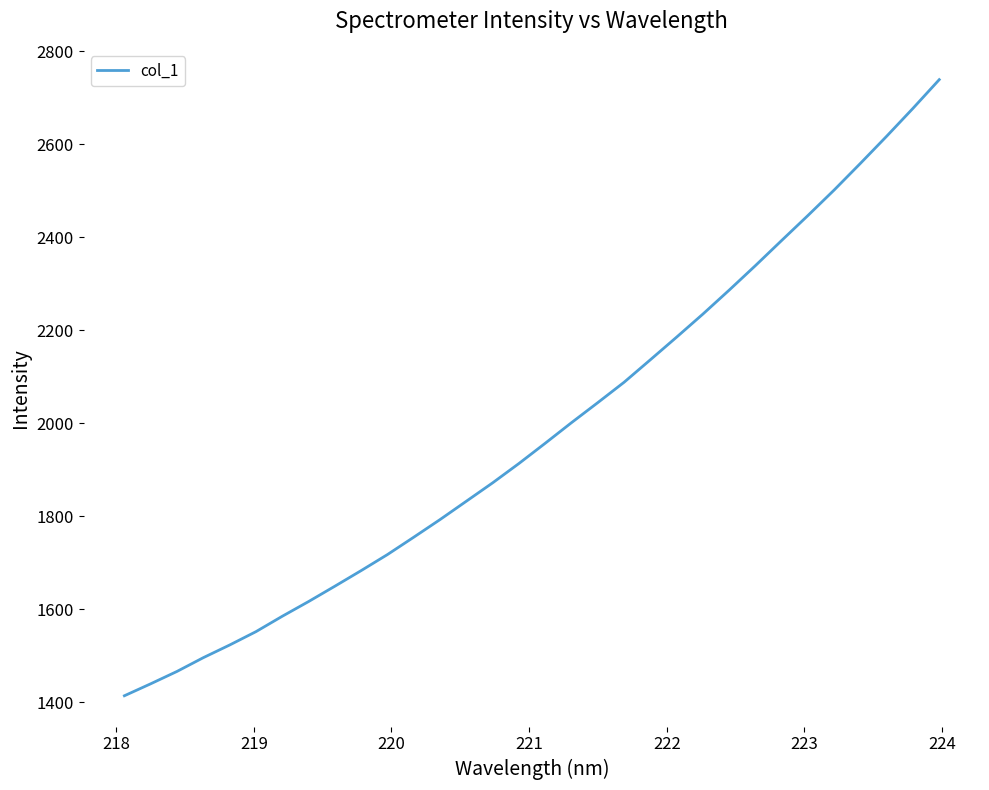

What is the minimum value shown in the chart?

1414.3